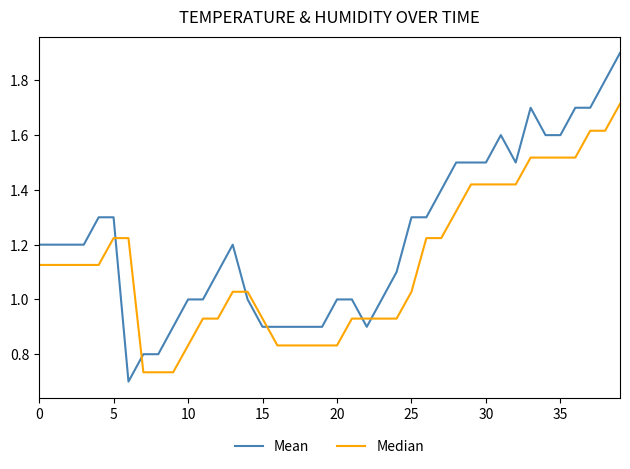

Rank the series by their maximum value, from highest to lowest.

Mean, Median